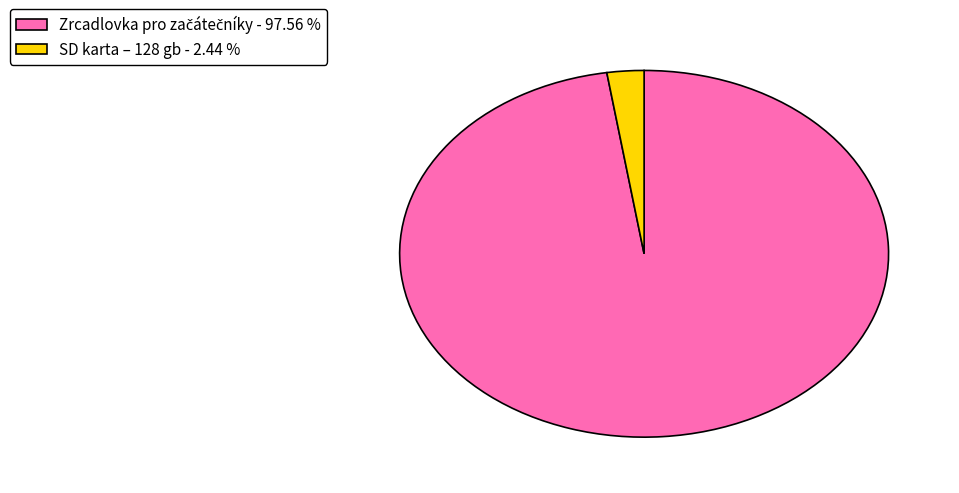

Is there a majority slice in this chart?

Yes